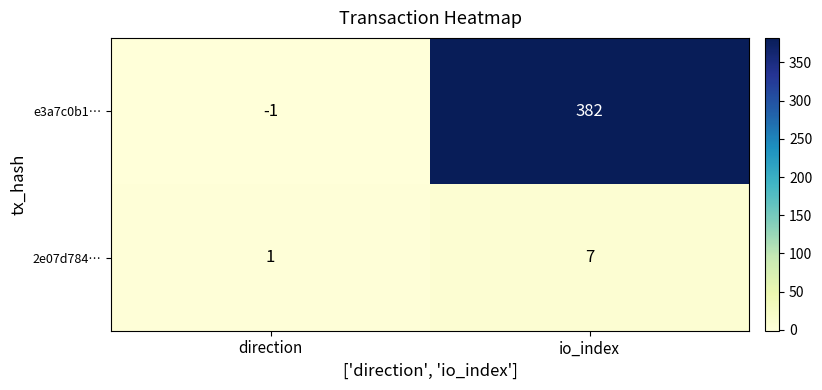

Rank the series by their average value, from lowest to highest.

2e07d784…, e3a7c0b1…